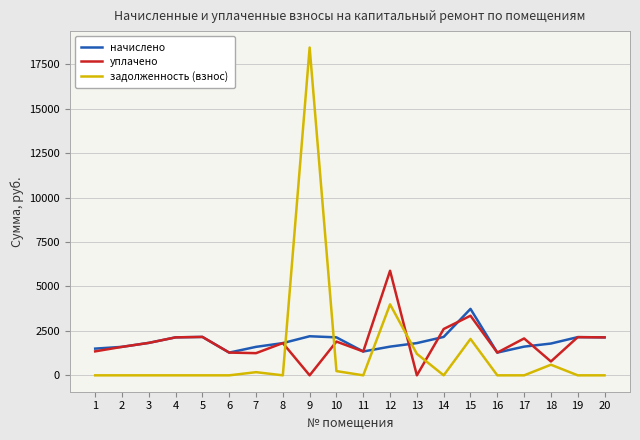

Rank the series by their maximum value, from highest to lowest.

задолженность (взнос), уплачено, начислено